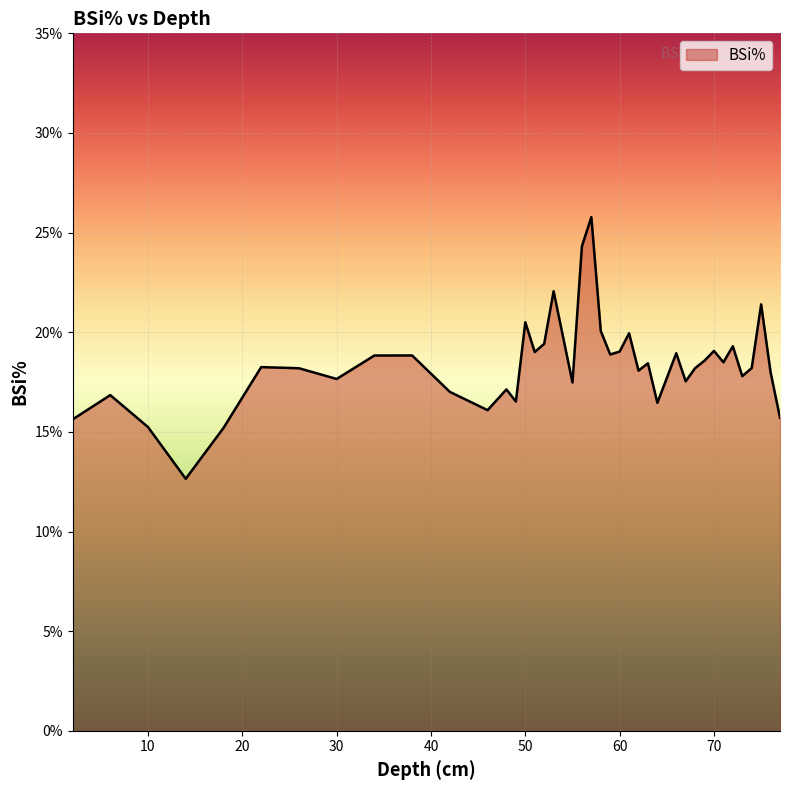

What is the average value?

18.4